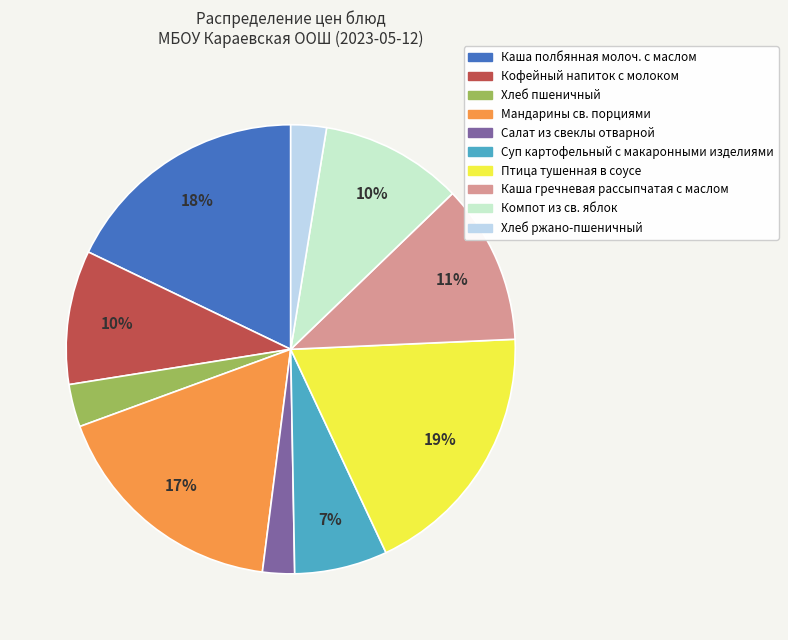

Which category has the biggest portion of the pie?

Птица тушенная в соусе